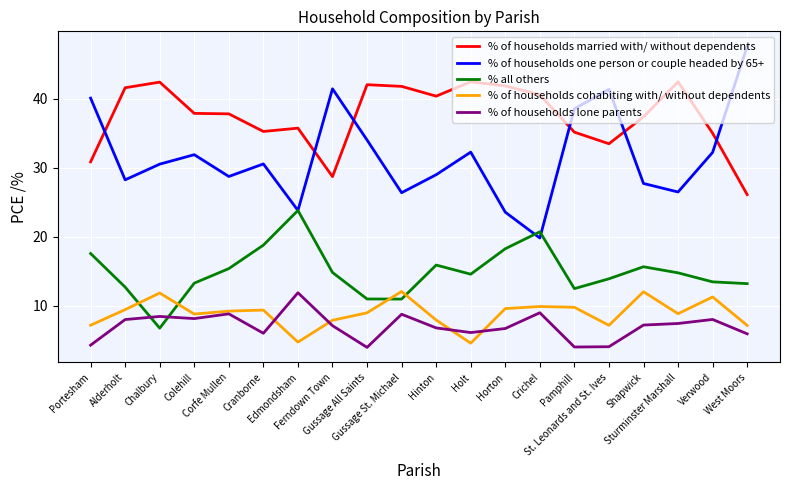

Which series has the largest range (max minus min)?

% of households one person or couple headed by 65+